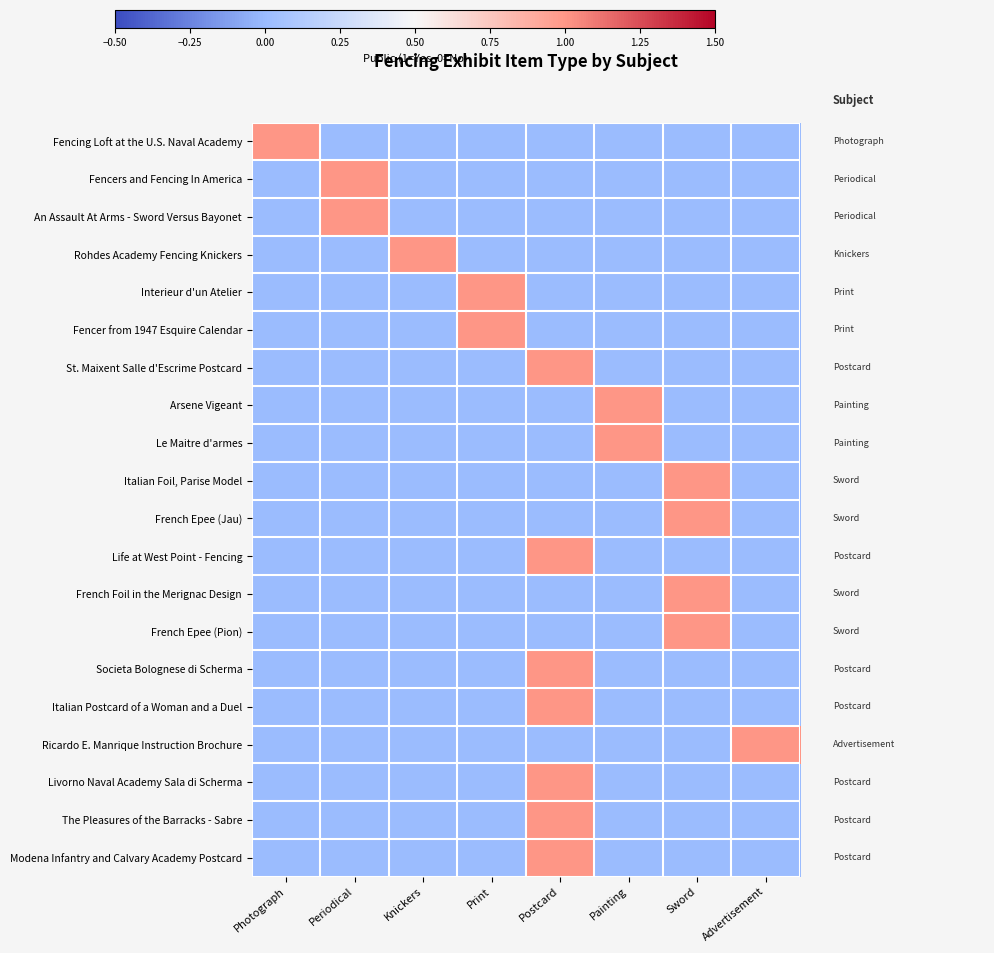

Reading left to right, list all the values displayed in this chart.

Fencing Loft at the U.S. Naval Academy: Photograph=1	Periodical=0	Knickers=0	Print=0	Postcard=0	Painting=0	Sword=0	Advertisement=0
Fencers and Fencing In America: Photograph=0	Periodical=1	Knickers=0	Print=0	Postcard=0	Painting=0	Sword=0	Advertisement=0
An Assault At Arms - Sword Versus Bayonet: Photograph=0	Periodical=1	Knickers=0	Print=0	Postcard=0	Painting=0	Sword=0	Advertisement=0
Rohdes Academy Fencing Knickers: Photograph=0	Periodical=0	Knickers=1	Print=0	Postcard=0	Painting=0	Sword=0	Advertisement=0
Interieur d'un Atelier: Photograph=0	Periodical=0	Knickers=0	Print=1	Postcard=0	Painting=0	Sword=0	Advertisement=0
Fencer from 1947 Esquire Calendar: Photograph=0	Periodical=0	Knickers=0	Print=1	Postcard=0	Painting=0	Sword=0	Advertisement=0
St. Maixent Salle d'Escrime Postcard: Photograph=0	Periodical=0	Knickers=0	Print=0	Postcard=1	Painting=0	Sword=0	Advertisement=0
Arsene Vigeant: Photograph=0	Periodical=0	Knickers=0	Print=0	Postcard=0	Painting=1	Sword=0	Advertisement=0
Le Maitre d'armes: Photograph=0	Periodical=0	Knickers=0	Print=0	Postcard=0	Painting=1	Sword=0	Advertisement=0
Italian Foil, Parise Model: Photograph=0	Periodical=0	Knickers=0	Print=0	Postcard=0	Painting=0	Sword=1	Advertisement=0
French Epee (Jau): Photograph=0	Periodical=0	Knickers=0	Print=0	Postcard=0	Painting=0	Sword=1	Advertisement=0
Life at West Point - Fencing: Photograph=0	Periodical=0	Knickers=0	Print=0	Postcard=1	Painting=0	Sword=0	Advertisement=0
French Foil in the Merignac Design: Photograph=0	Periodical=0	Knickers=0	Print=0	Postcard=0	Painting=0	Sword=1	Advertisement=0
French Epee (Pion): Photograph=0	Periodical=0	Knickers=0	Print=0	Postcard=0	Painting=0	Sword=1	Advertisement=0
Societa Bolognese di Scherma: Photograph=0	Periodical=0	Knickers=0	Print=0	Postcard=1	Painting=0	Sword=0	Advertisement=0
Italian Postcard of a Woman and a Duel: Photograph=0	Periodical=0	Knickers=0	Print=0	Postcard=1	Painting=0	Sword=0	Advertisement=0
Ricardo E. Manrique Instruction Brochure: Photograph=0	Periodical=0	Knickers=0	Print=0	Postcard=0	Painting=0	Sword=0	Advertisement=1
Livorno Naval Academy Sala di Scherma: Photograph=0	Periodical=0	Knickers=0	Print=0	Postcard=1	Painting=0	Sword=0	Advertisement=0
The Pleasures of the Barracks - Sabre: Photograph=0	Periodical=0	Knickers=0	Print=0	Postcard=1	Painting=0	Sword=0	Advertisement=0
Modena Infantry and Calvary Academy Postcard: Photograph=0	Periodical=0	Knickers=0	Print=0	Postcard=1	Painting=0	Sword=0	Advertisement=0